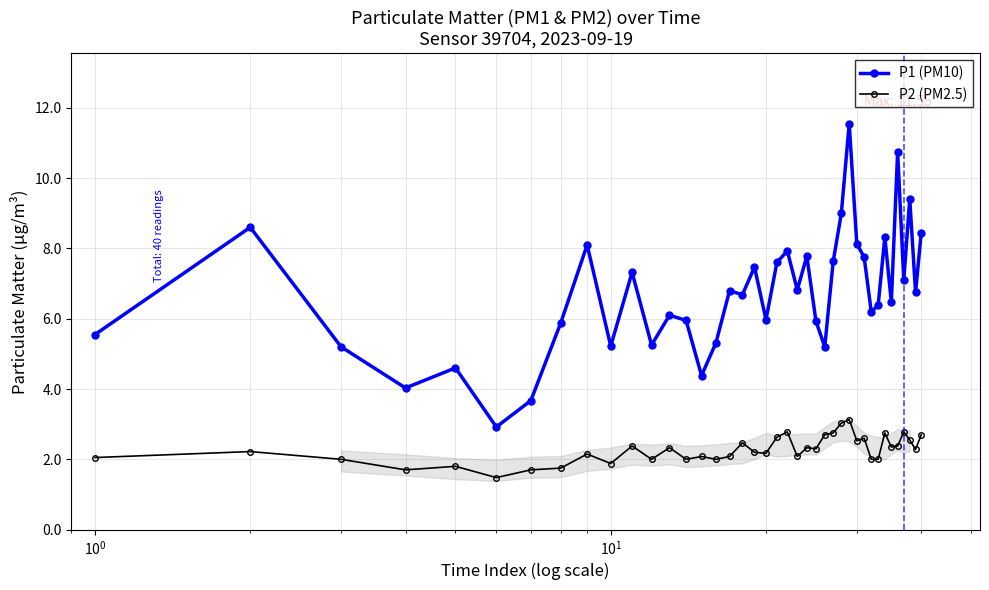

What is the minimum value shown in the chart?

1.5